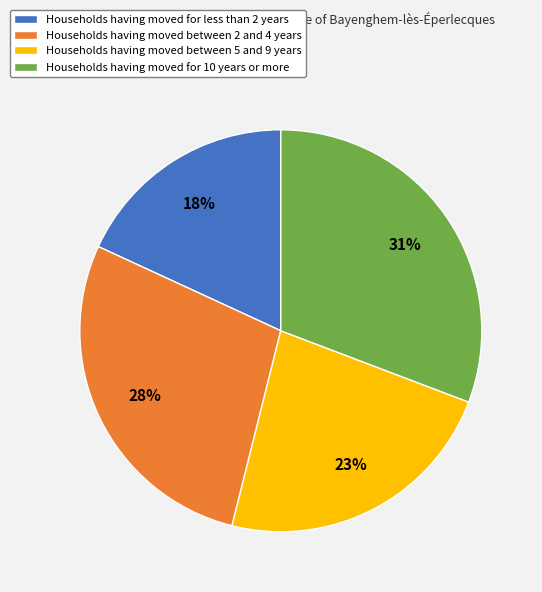

Rank the categories by value from highest to lowest.

Households having moved for 10 years or more, Households having moved between 2 and 4 years, Households having moved between 5 and 9 years, Households having moved for less than 2 years